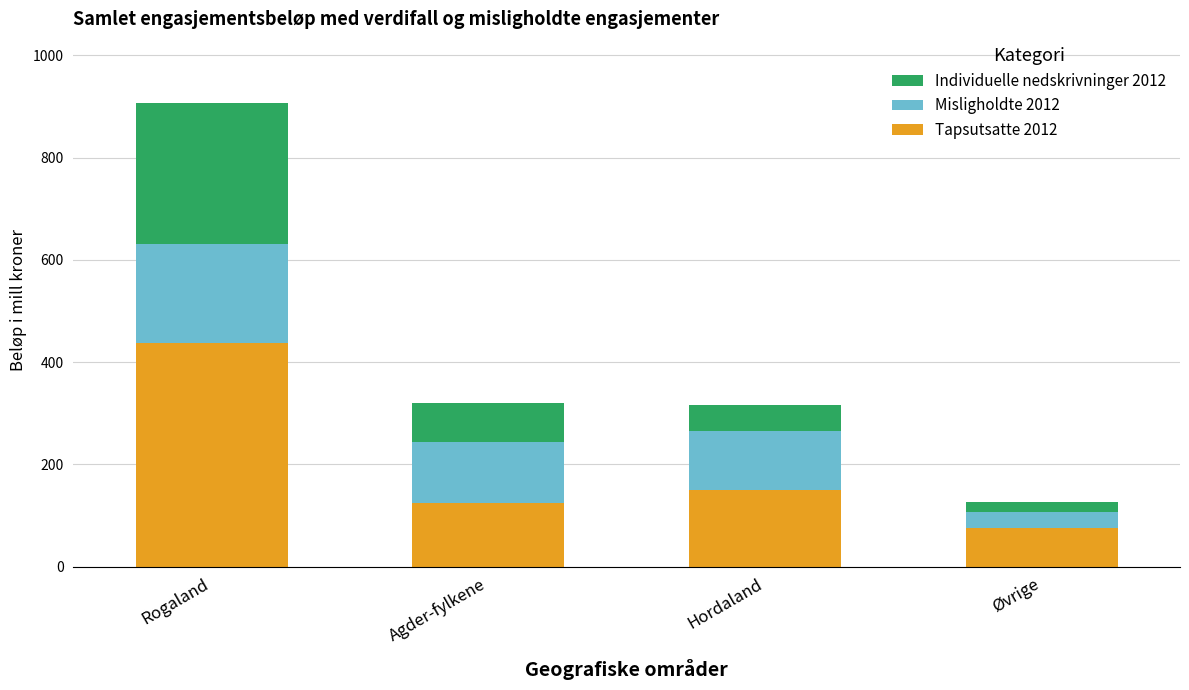

Reading left to right, what are the values for Tapsutsatte 2012?

437	124	150	76